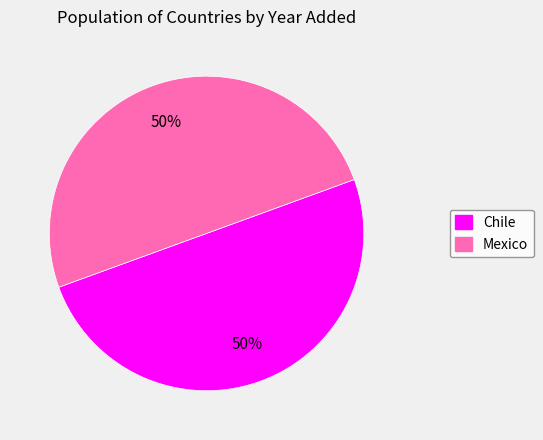

How many slices are in this pie chart?

2